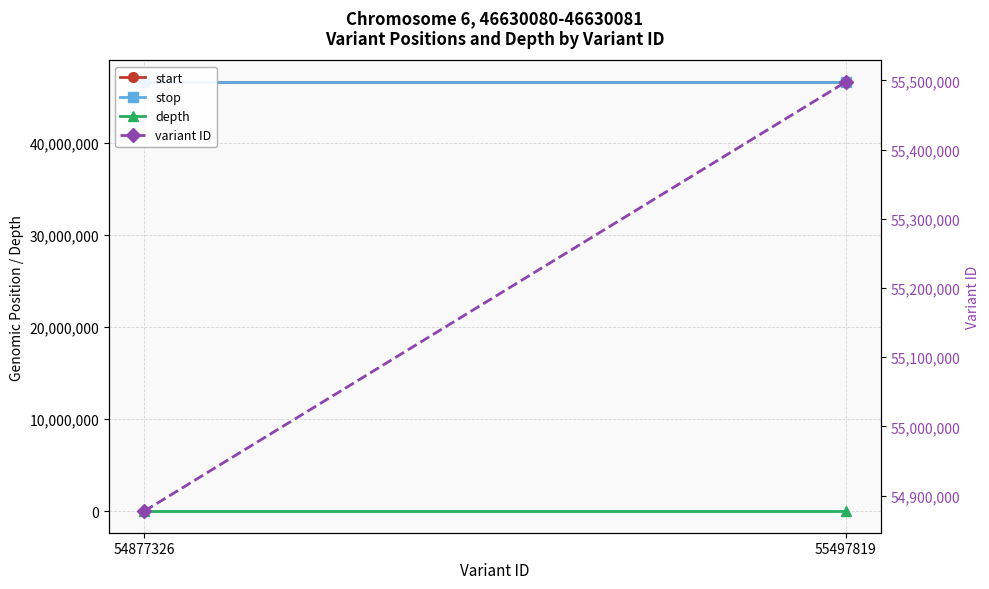

What is the sum of all stop values?

93260162